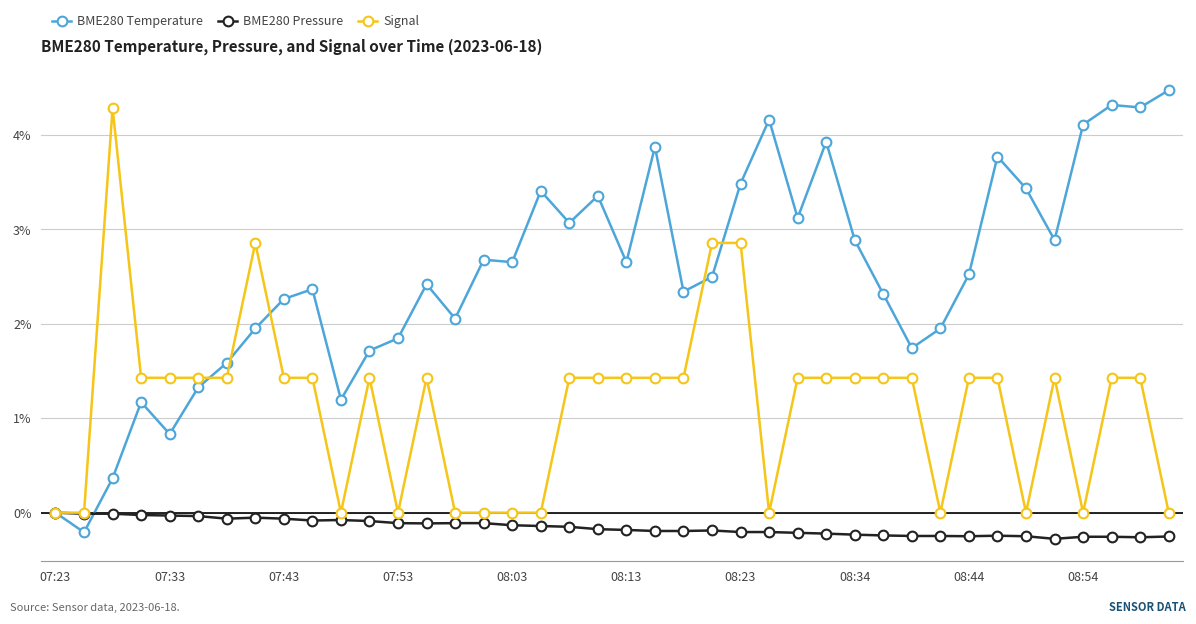

List the series in order of their overall mean, highest first.

BME280 Temperature, Signal, BME280 Pressure